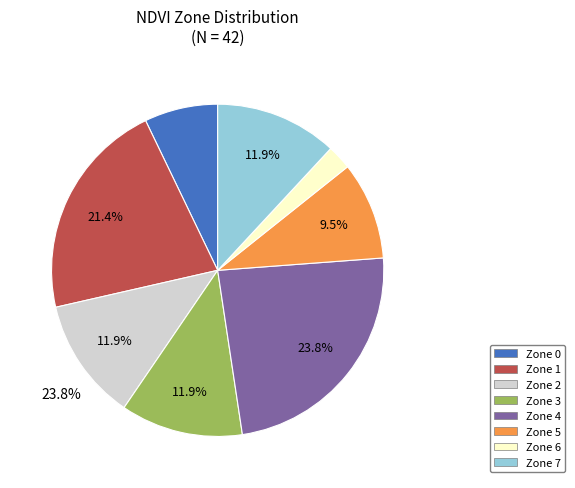

Combined, what portion of the pie is Zone 3 and Zone 1?

33.3%